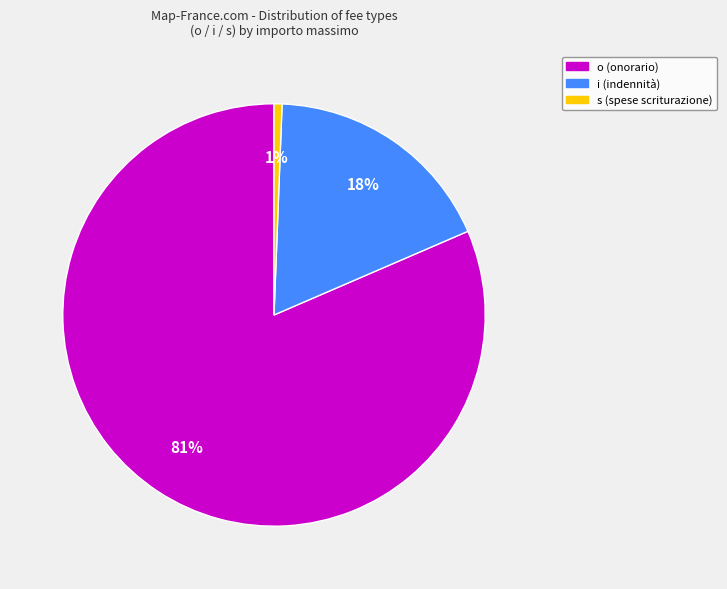

Which slice represents more than half of the pie?

o